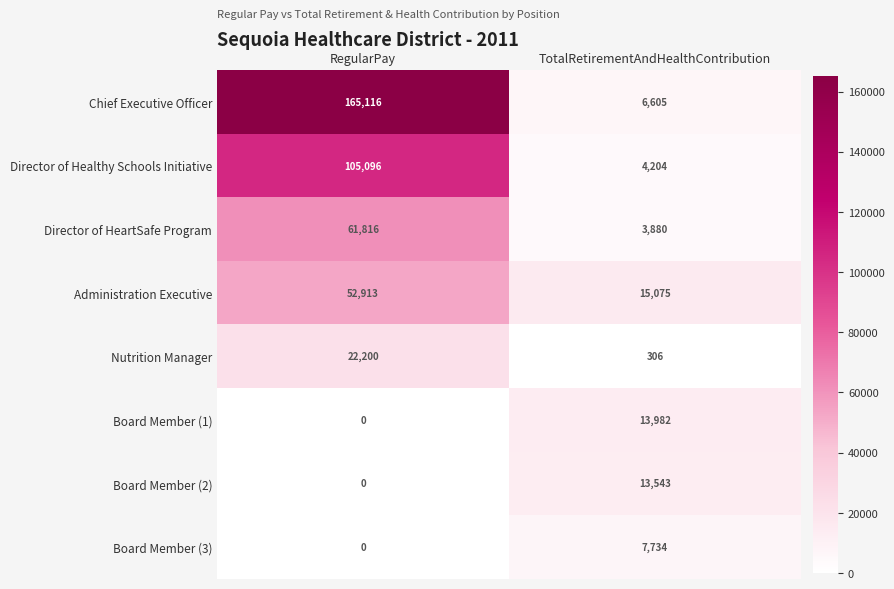

Reading left to right, transcribe all the data shown in this chart.

Chief Executive Officer: RegularPay=165116	TotalRetirementAndHealthContribution=6605
Director of Healthy Schools Initiative: RegularPay=105096	TotalRetirementAndHealthContribution=4204
Director of HeartSafe Program: RegularPay=61816	TotalRetirementAndHealthContribution=3880
Administration Executive: RegularPay=52913	TotalRetirementAndHealthContribution=15075
Nutrition Manager: RegularPay=22200	TotalRetirementAndHealthContribution=306
Board Member (1): RegularPay=0	TotalRetirementAndHealthContribution=13982
Board Member (2): RegularPay=0	TotalRetirementAndHealthContribution=13543
Board Member (3): RegularPay=0	TotalRetirementAndHealthContribution=7734